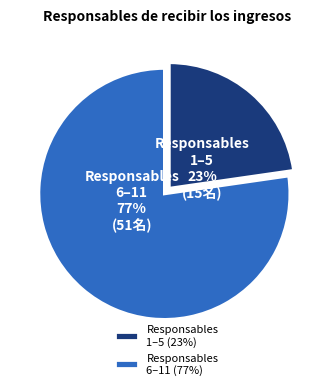

Is the sum of Responsables 1–5 and Responsables 6–11 greater than half?

Yes